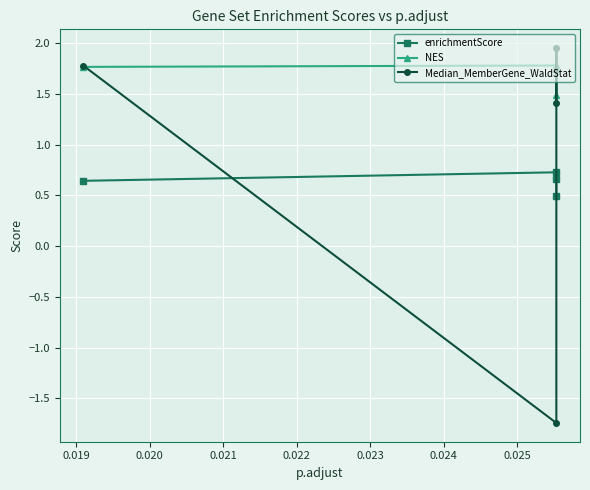

What are all the series names shown in the legend?

enrichmentScore, NES, Median_MemberGene_WaldStat